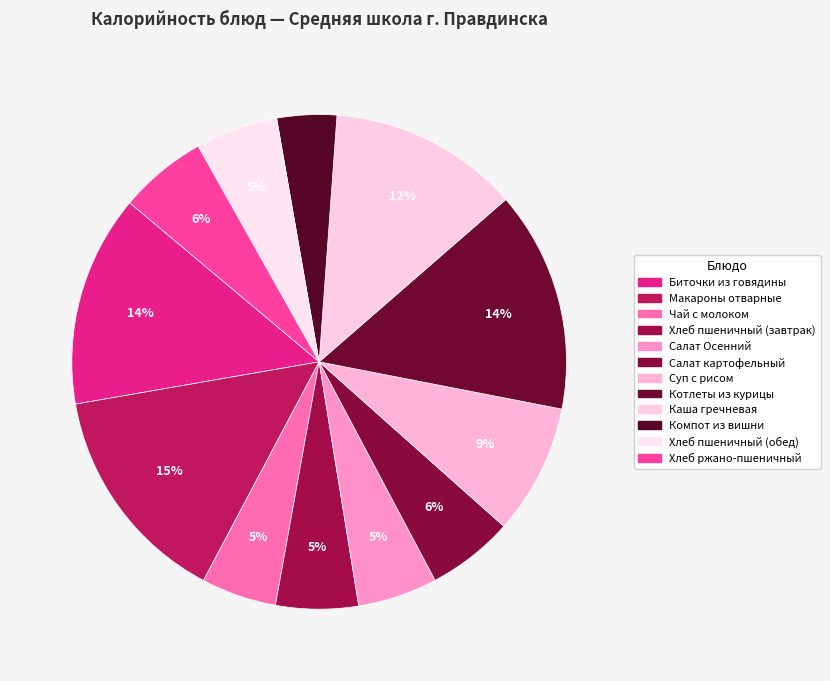

To the nearest percent, what is the average slice percentage?

8%